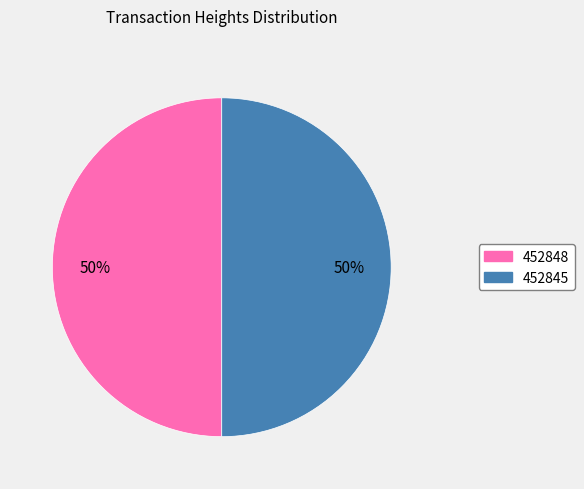

Is the sum of 452848 and 452845 greater than half?

Yes